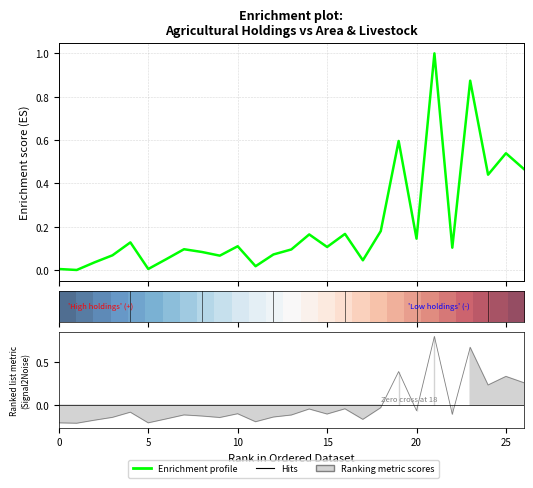

Is it true that Enrichment profile equals 0.0 at 5?

True